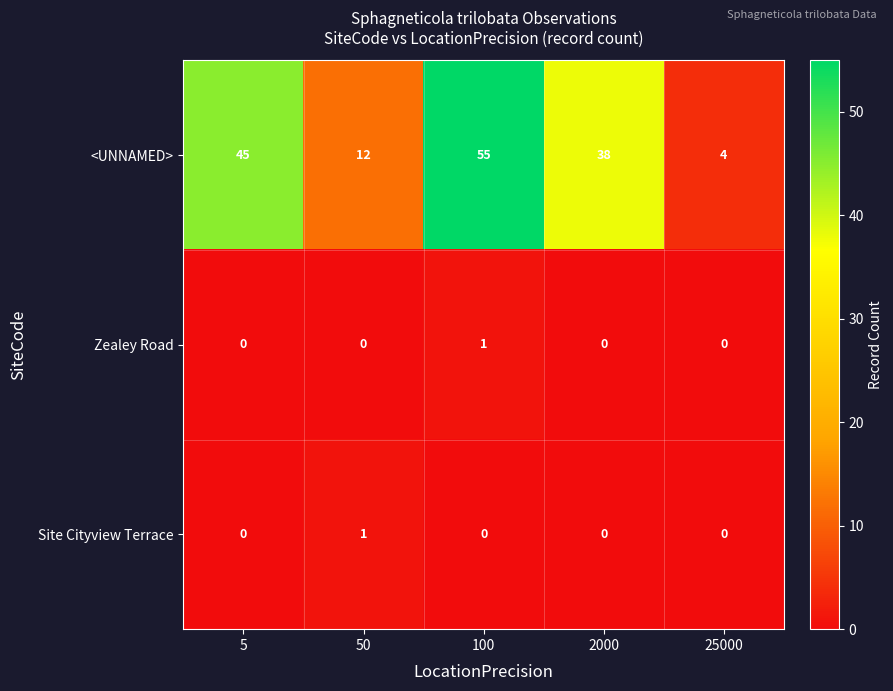

How many categories are shown in the chart?

5